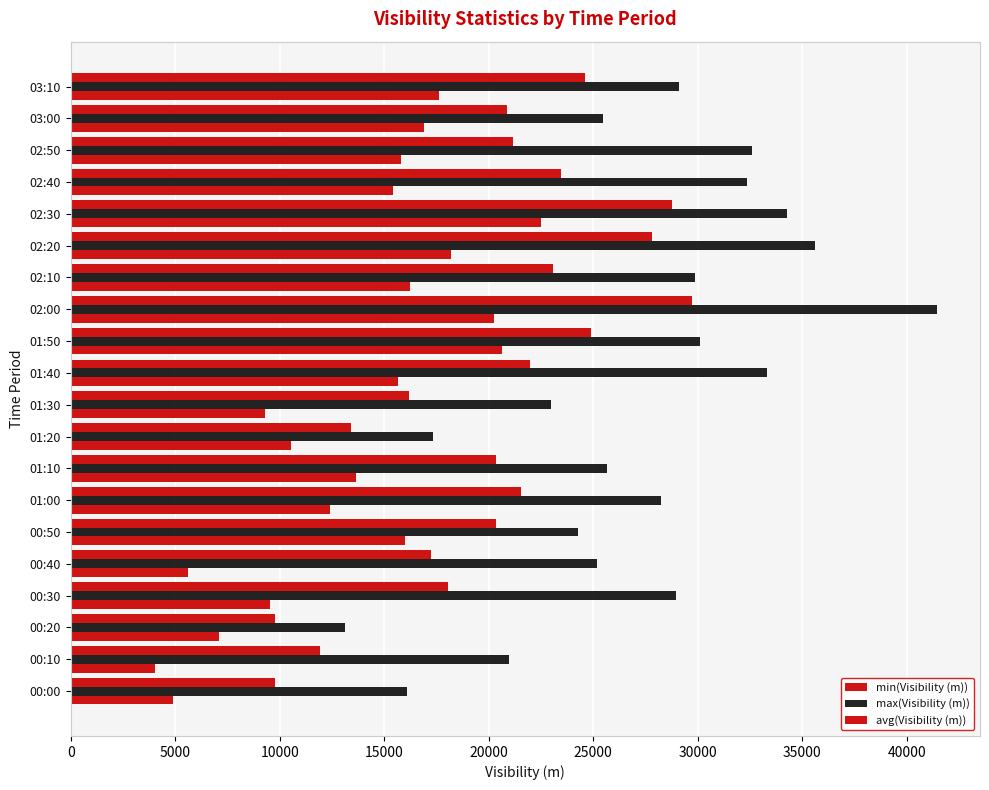

How many values in the min(Visibility (m)) series are below 15653?

10